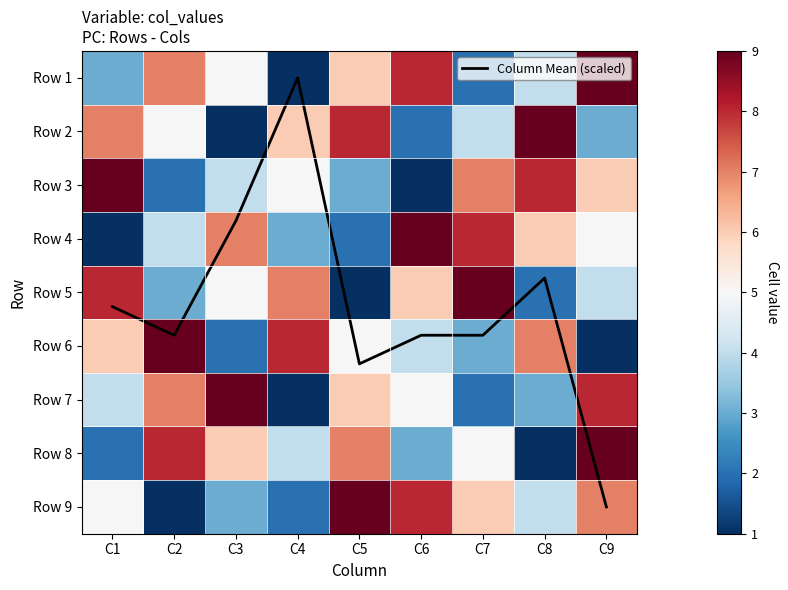

Which series changed the most between C3 and C9?

Column Mean (scaled)